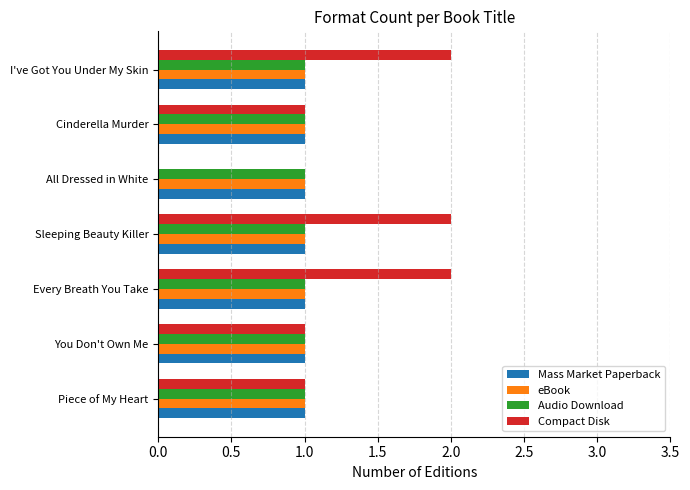

What is the sum of all eBook values?

7